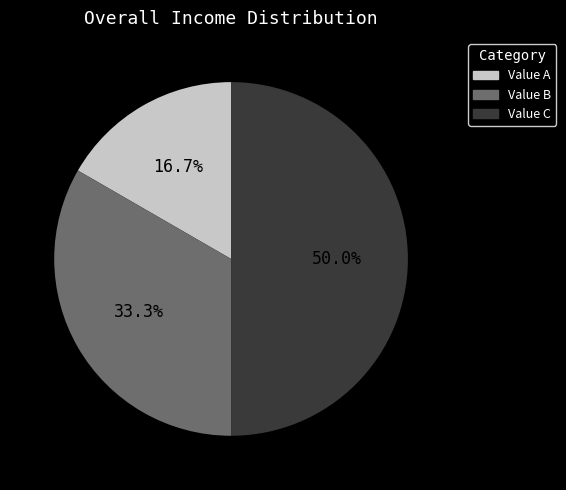

The Value A slice represents 5% of the pie. True or false?

False